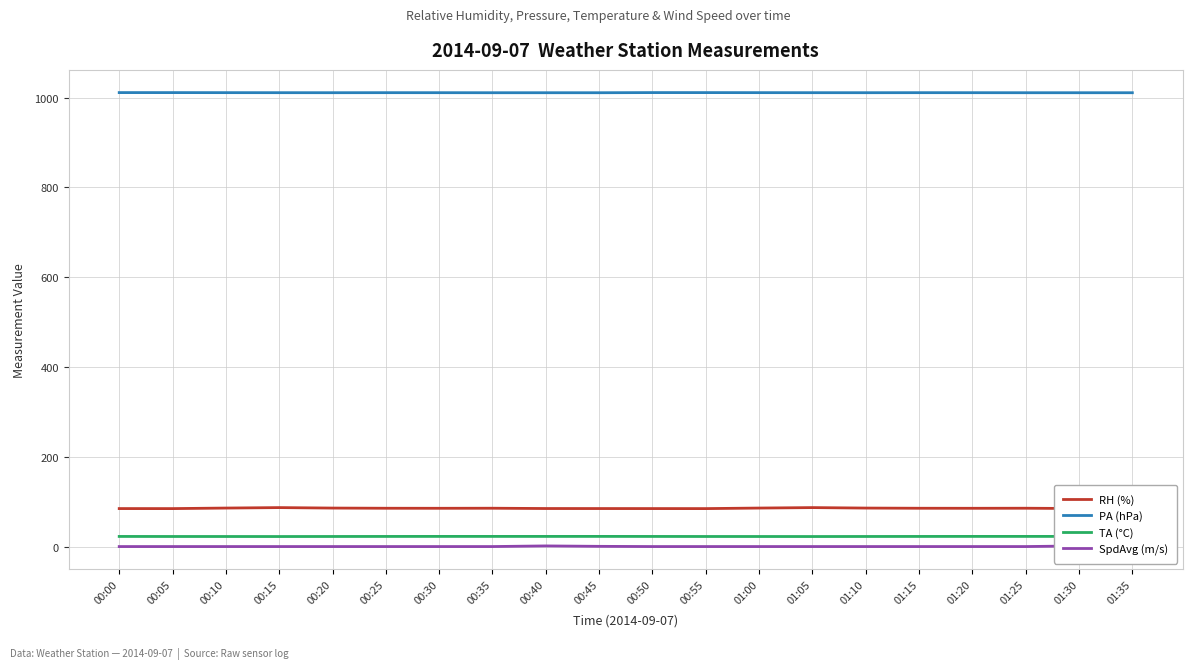

What is the average value of the RH (%) series?

85.3